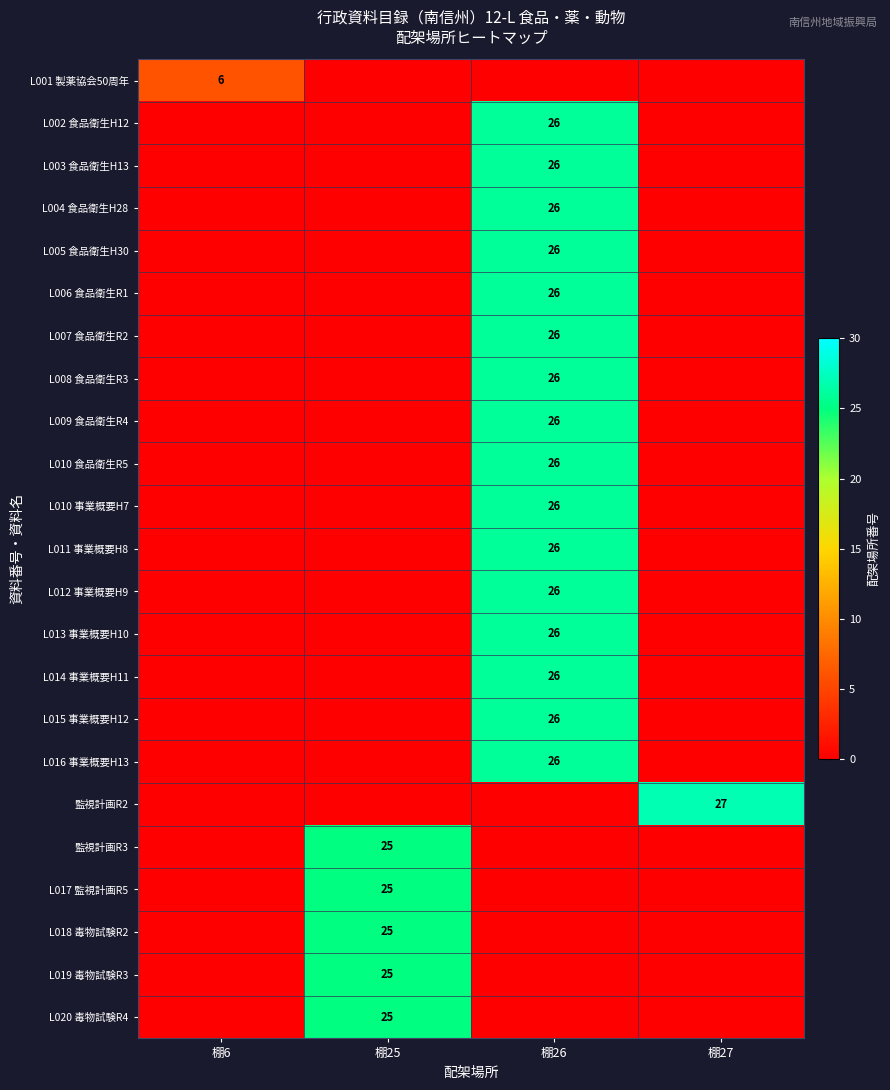

At which category is the sum across all series the highest?

棚26